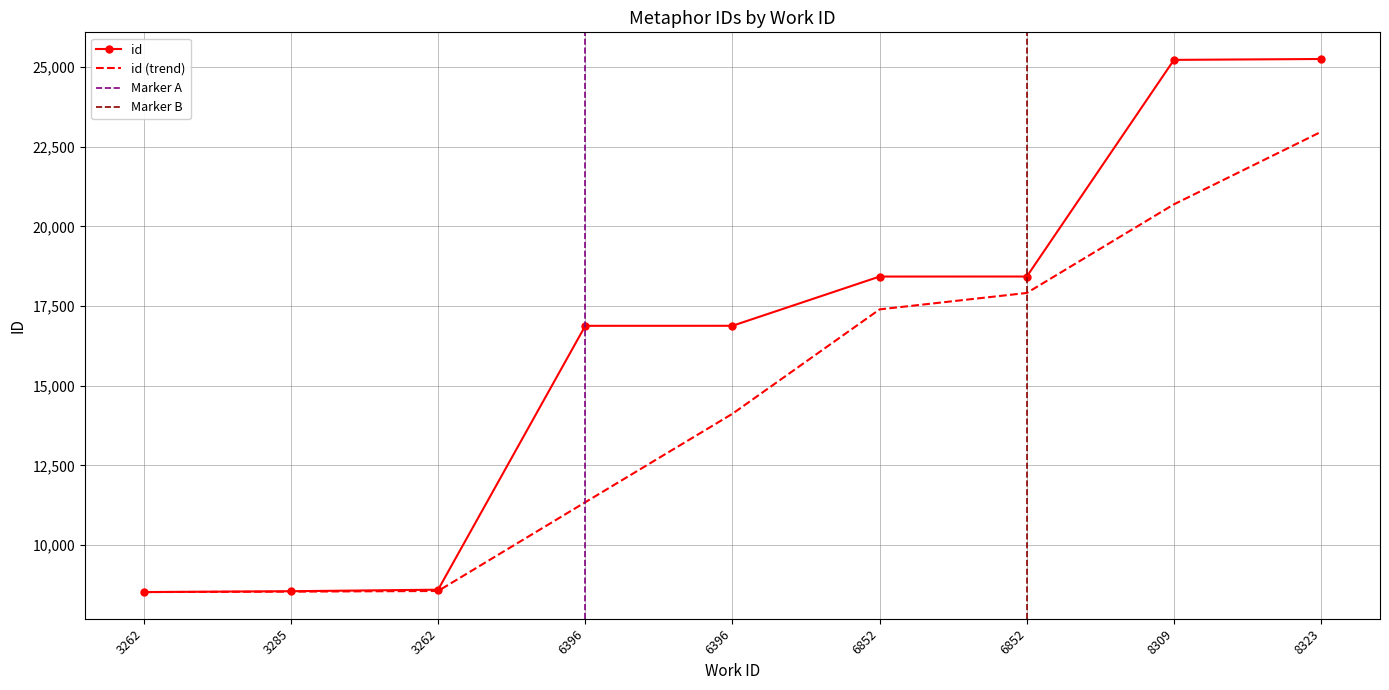

At which label is the value closest to 16890?

6396